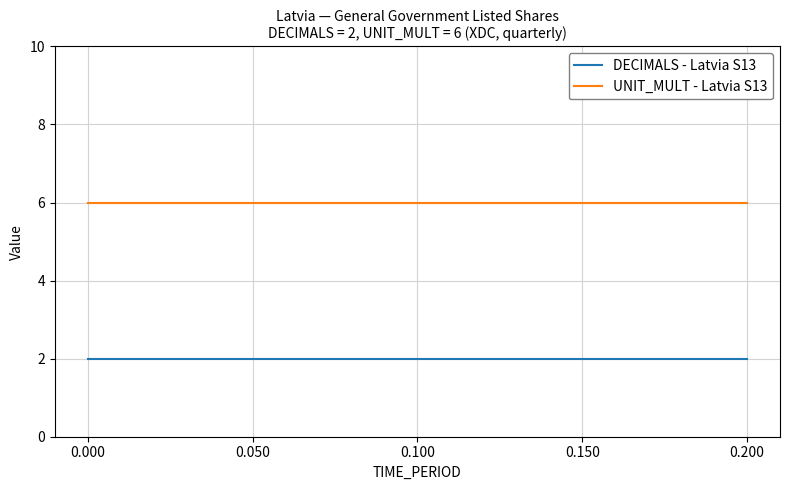

What is the sum of all DECIMALS - Latvia S13 values?

80